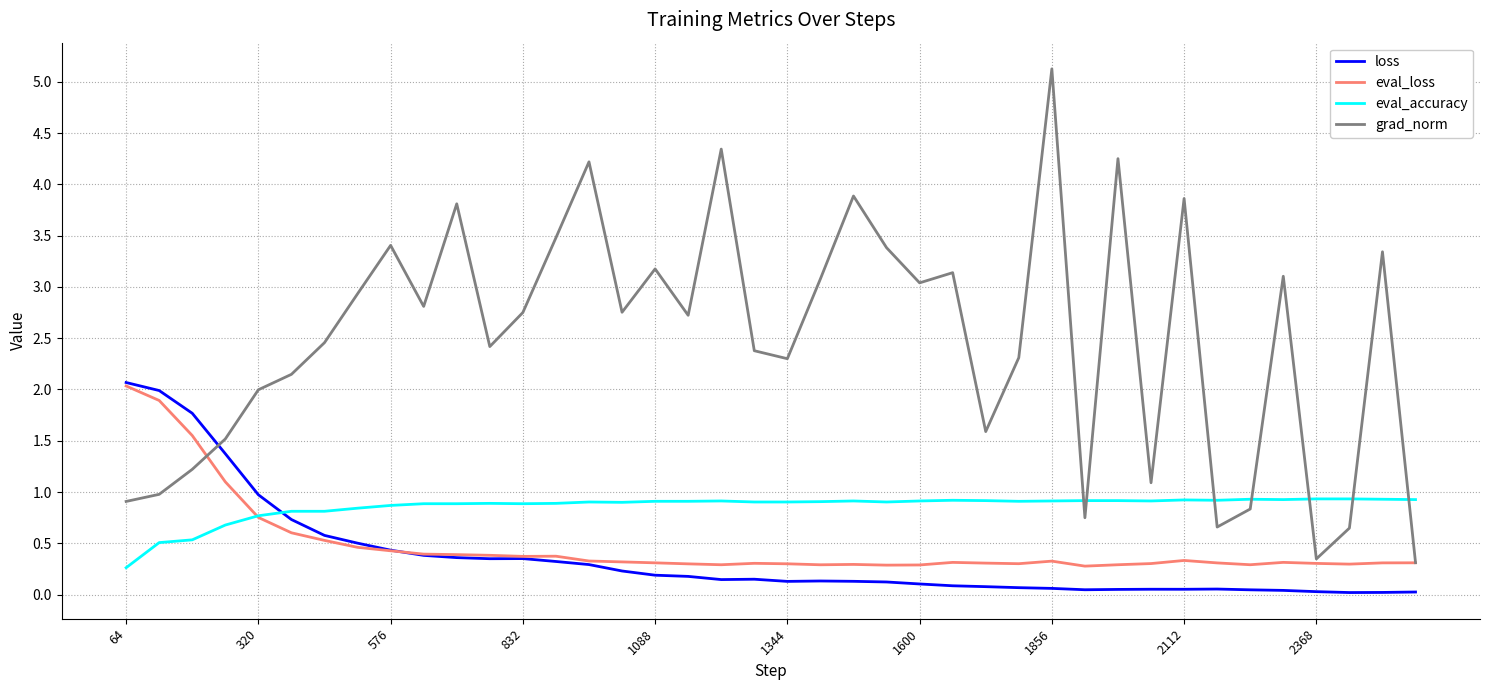

What is the highest value of the grad_norm series?

5.1